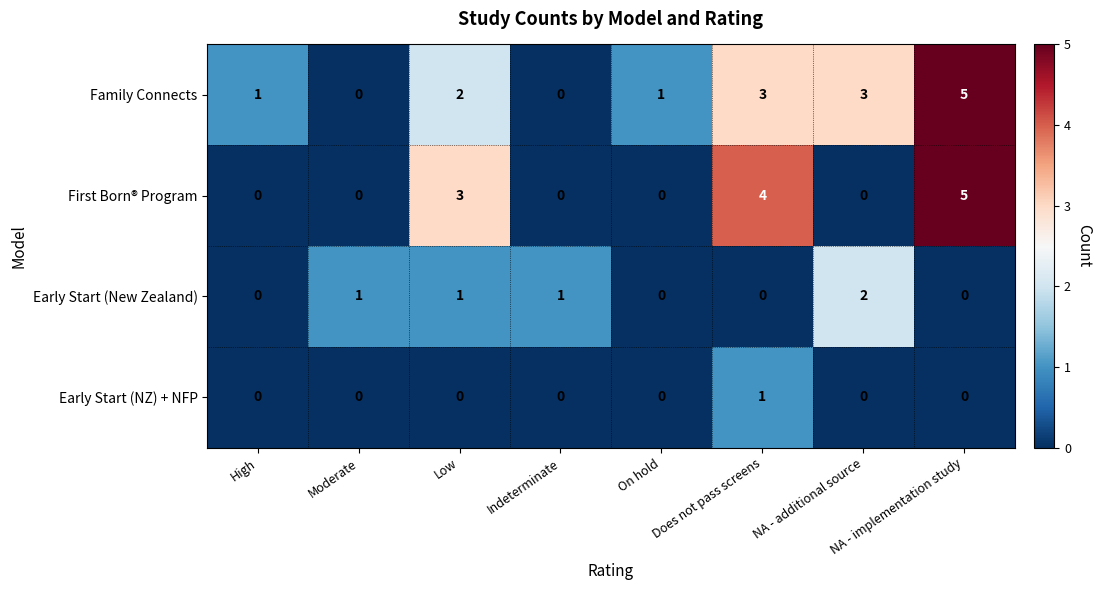

What is the difference between the maximum and minimum values in the First Born® Program series?

5